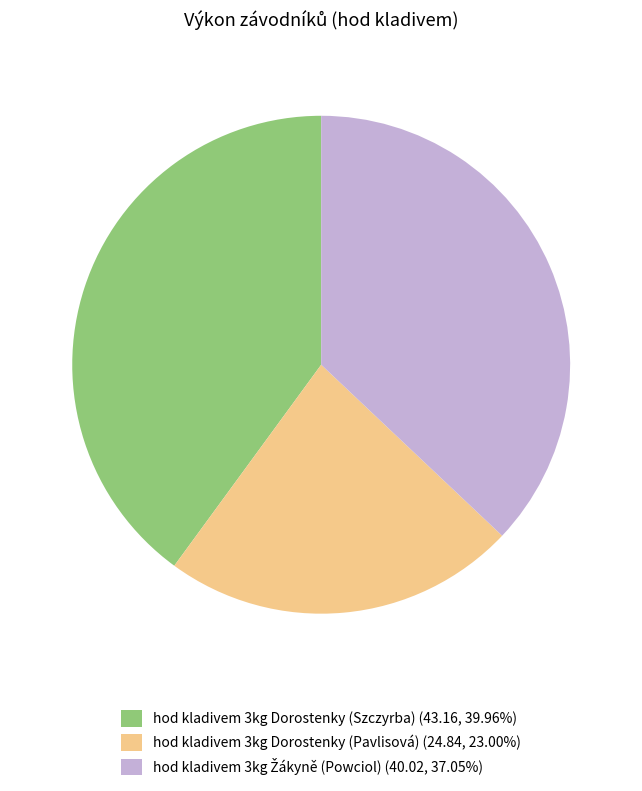

Does hod kladivem 3kg Dorostenky (Szczyrba) (43.16, 39.96%) represent more than half of the total?

No